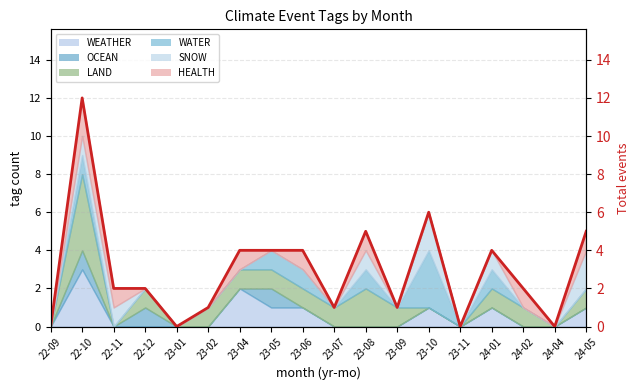

What is the sum of the values at 24-02 and 23-07?

3